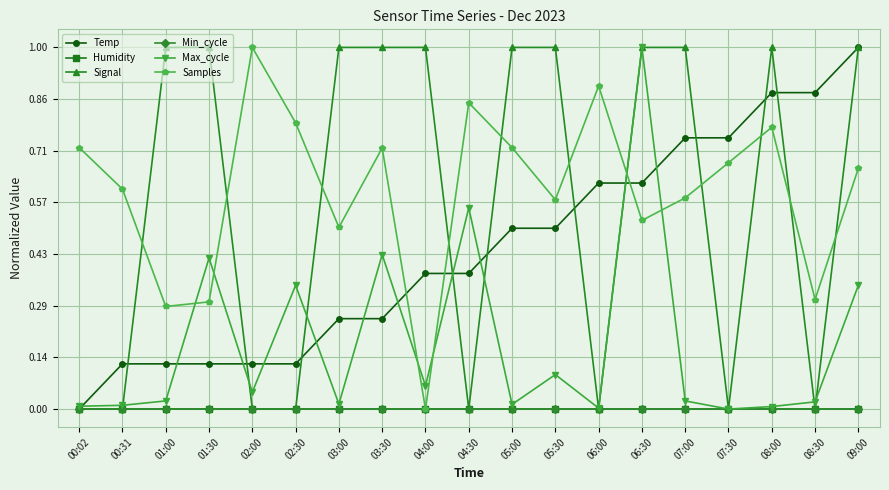

Does the chart have visible grid lines?

Yes